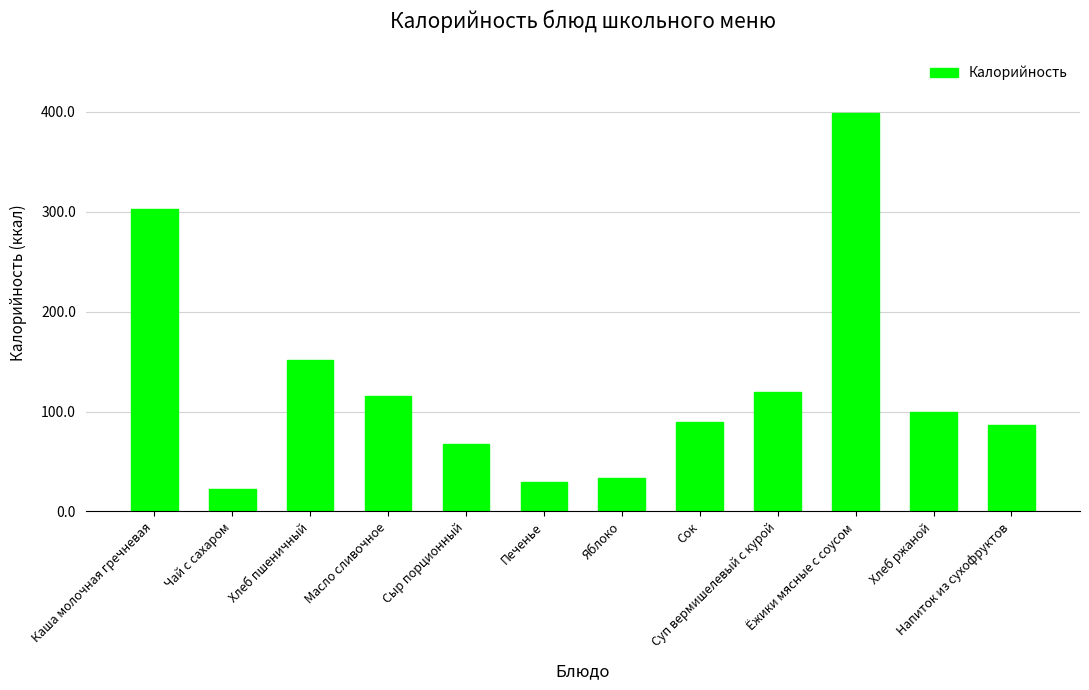

The chart shows a value of 78.4 at Хлеб пшеничный. True or false?

False